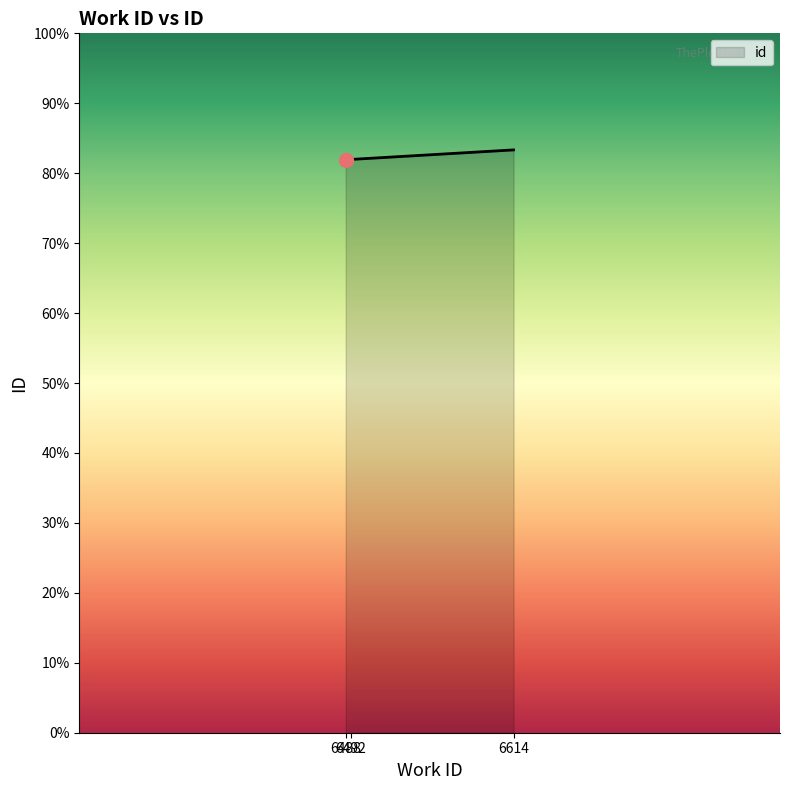

The value at 6492 is 10831. True or false?

False